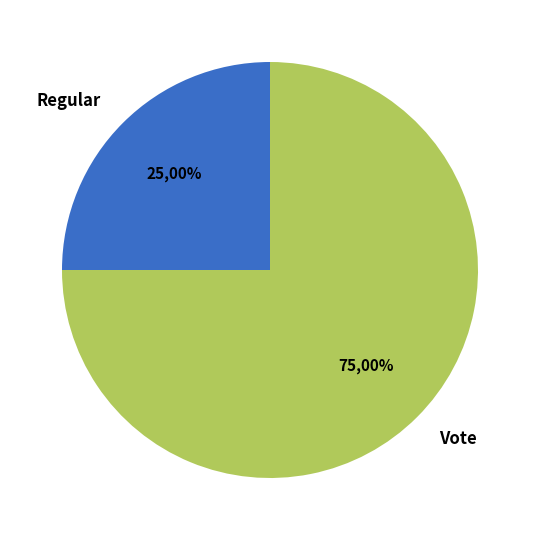

Which slice is the largest?

Vote